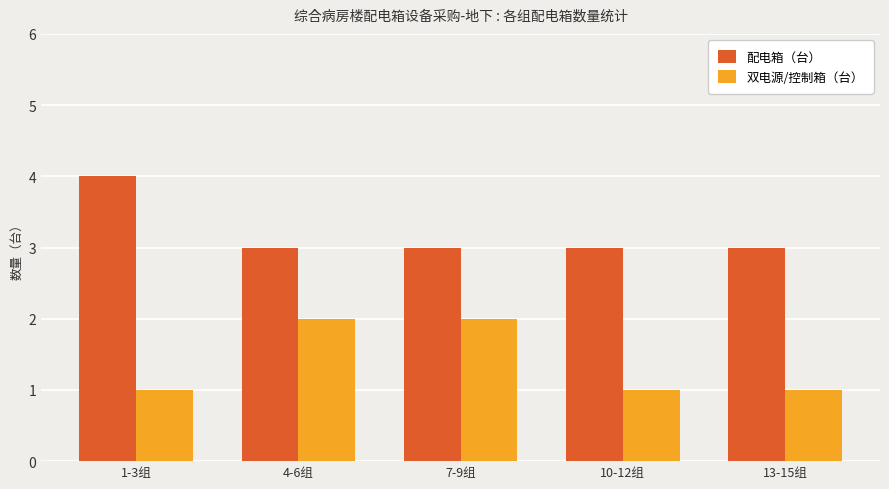

Reading left to right, list all the values displayed in this chart.

配电箱（台）: 1-3组=4	4-6组=3	7-9组=3	10-12组=3	13-15组=3
双电源/控制箱（台）: 1-3组=1	4-6组=2	7-9组=2	10-12组=1	13-15组=1